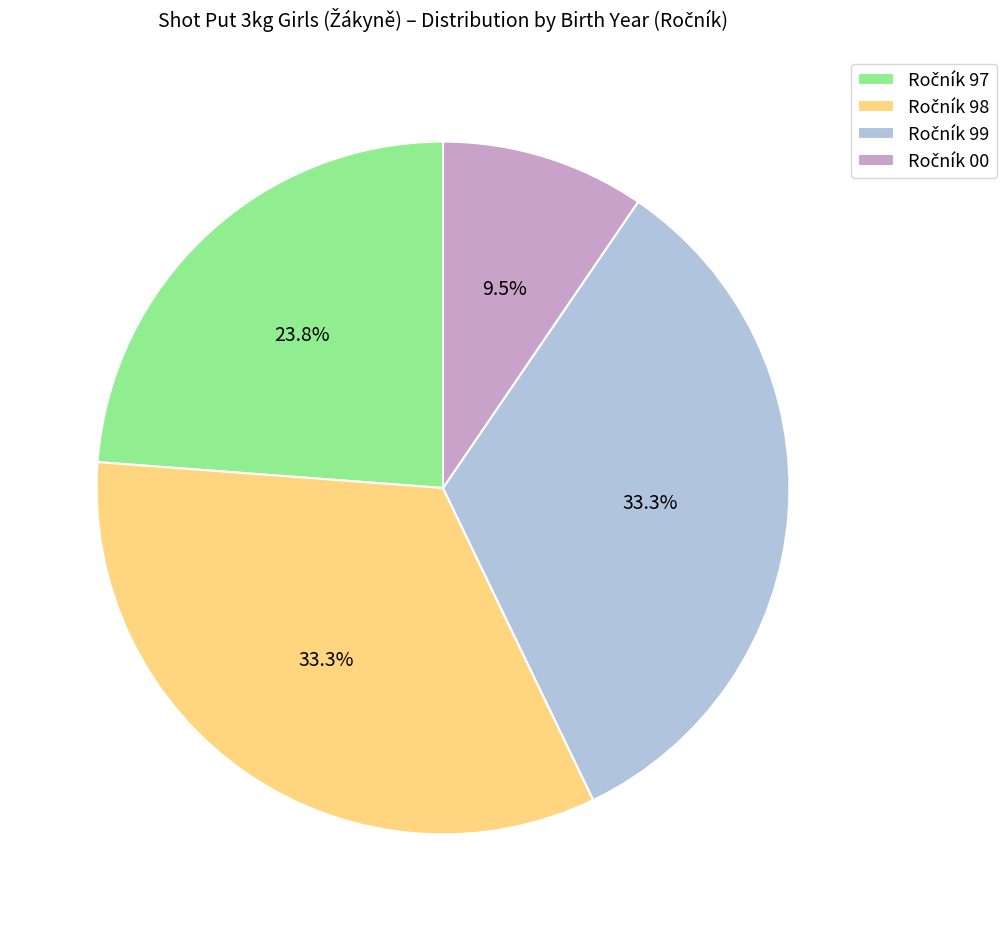

Count the number of slices in the pie.

4